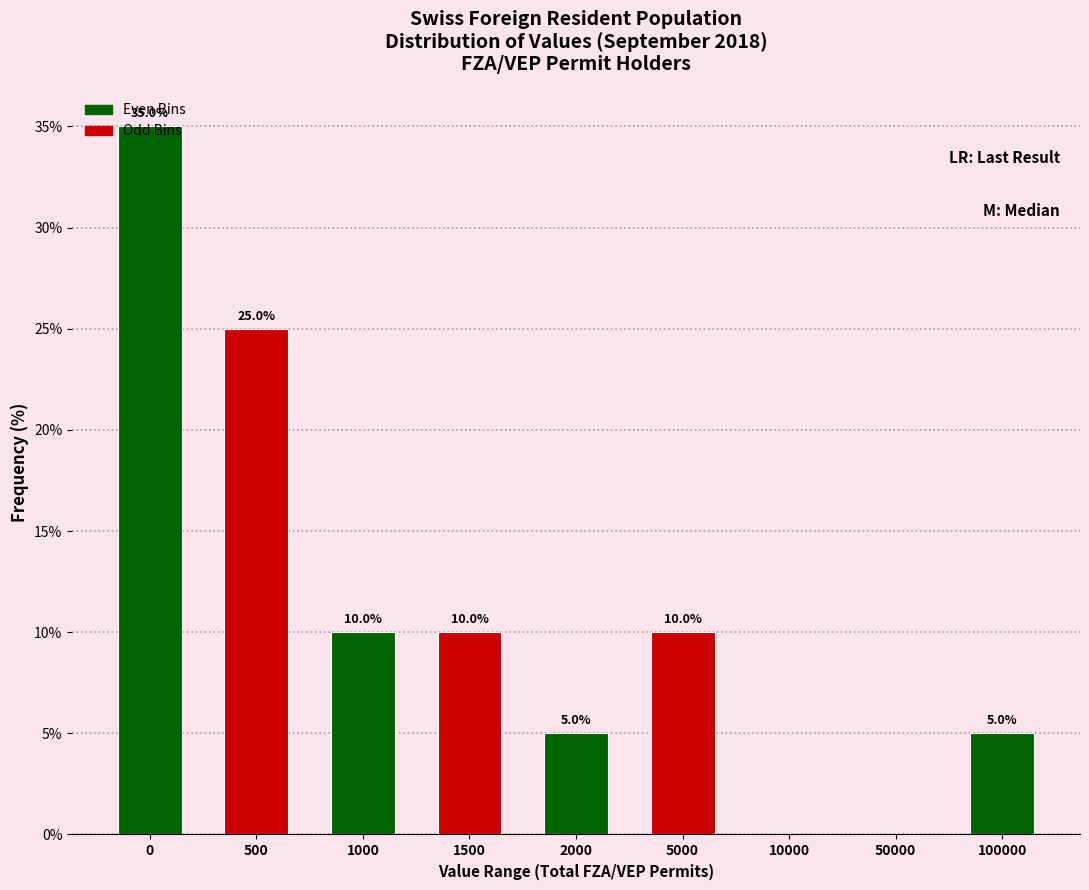

How many values are between 5 and 10?

5